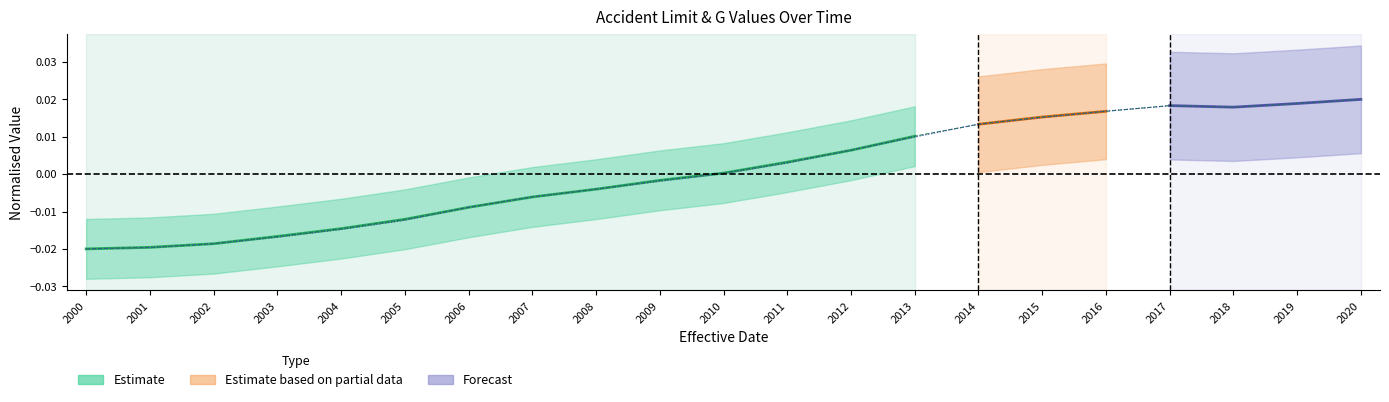

How many interior local valleys does the G Value (Rounded) series have?

1